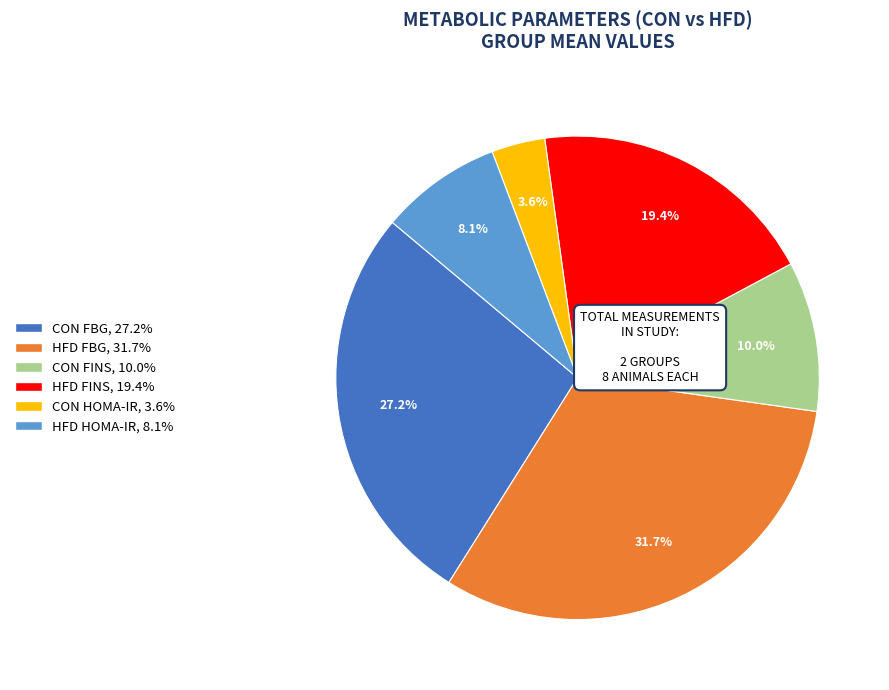

Is there a majority slice in this chart?

No